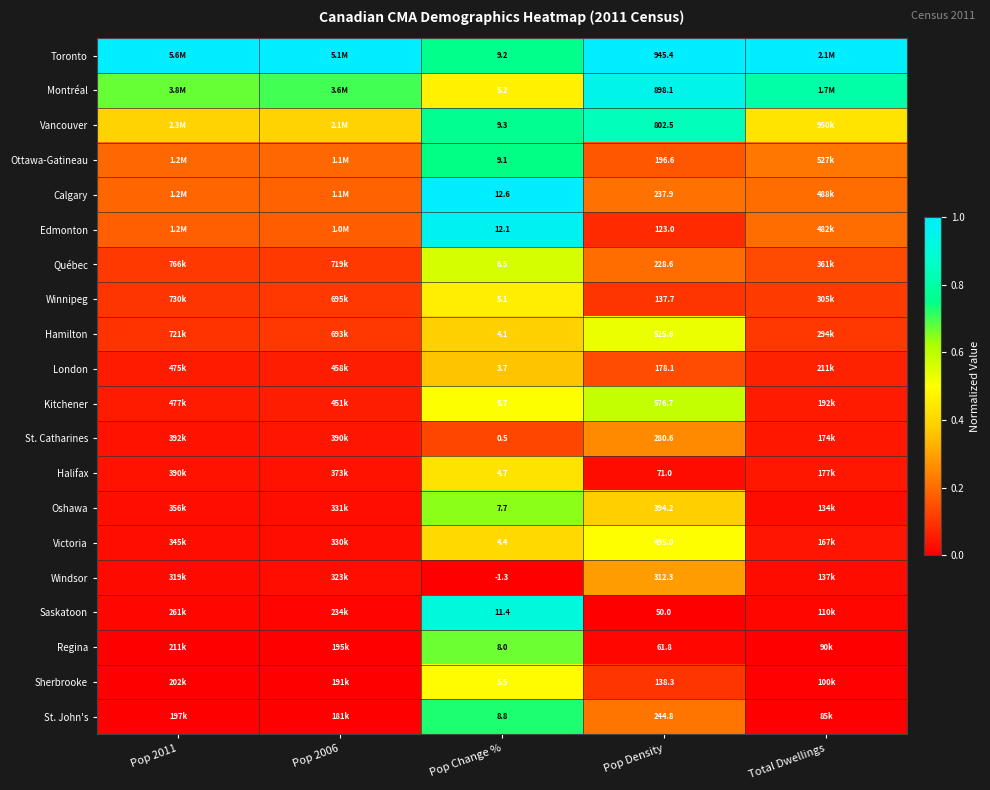

What is the total value across all series at Total Dwellings?

3.5